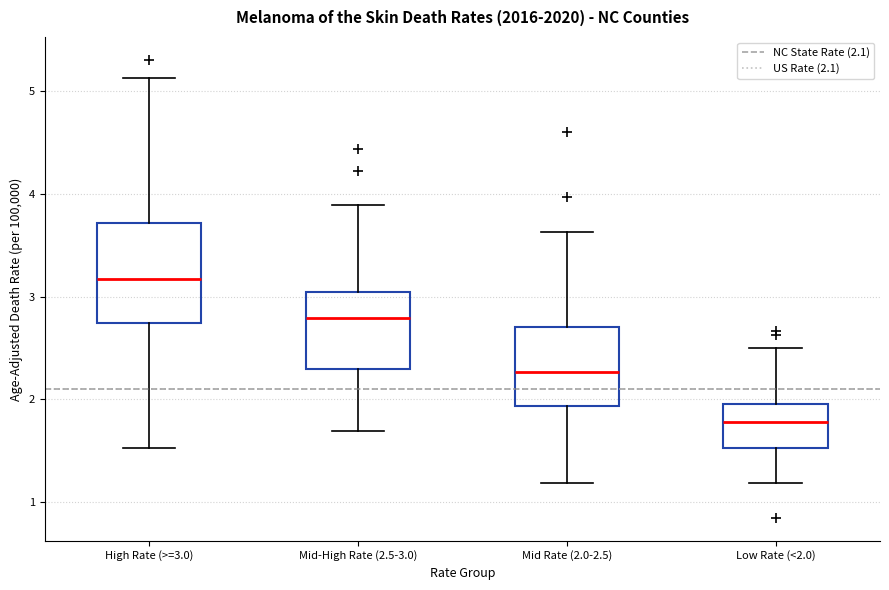

Reading left to right, transcribe this box plot: for each box, give where its median line is, the range the box spans, and where its two whiskers end, as read against the y-axis. The values are not printed on the chart, so give them approximately, as read against the axis.

High Rate (>=3.0): median 3.2, box 2.7 to 3.7, whiskers 1.5 to 5.1
Mid-High Rate (2.5-3.0): median 2.8, box 2.3 to 3.0, whiskers 1.7 to 3.9
Mid Rate (2.0-2.5): median 2.3, box 1.9 to 2.7, whiskers 1.2 to 3.6
Low Rate (<2.0): median 1.8, box 1.5 to 2.0, whiskers 1.2 to 2.5